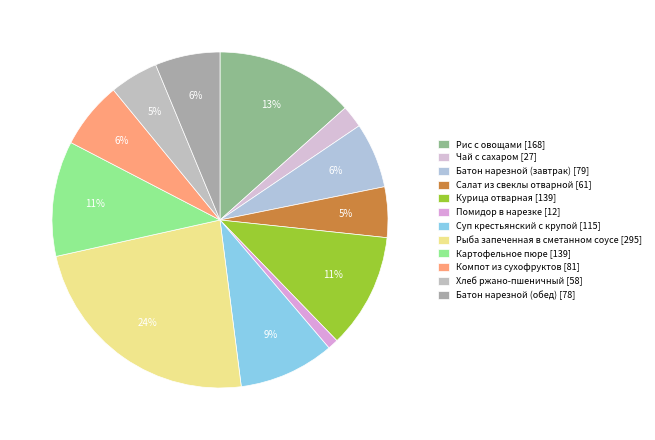

Does any single category account for the majority?

No